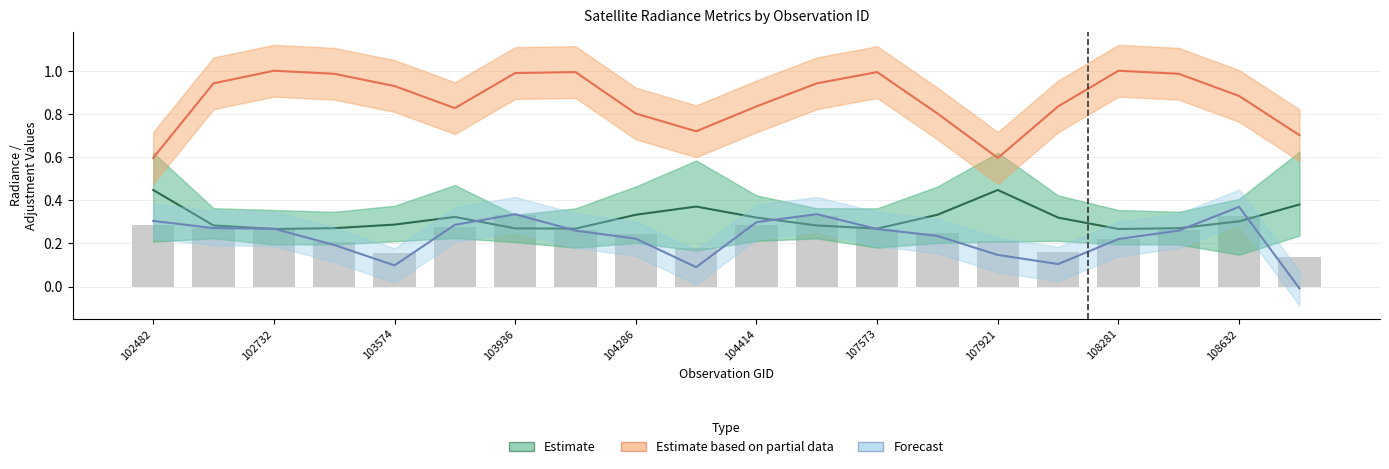

What is the value of the Estimate (satz median) bar at the 15th from the left?

0.4